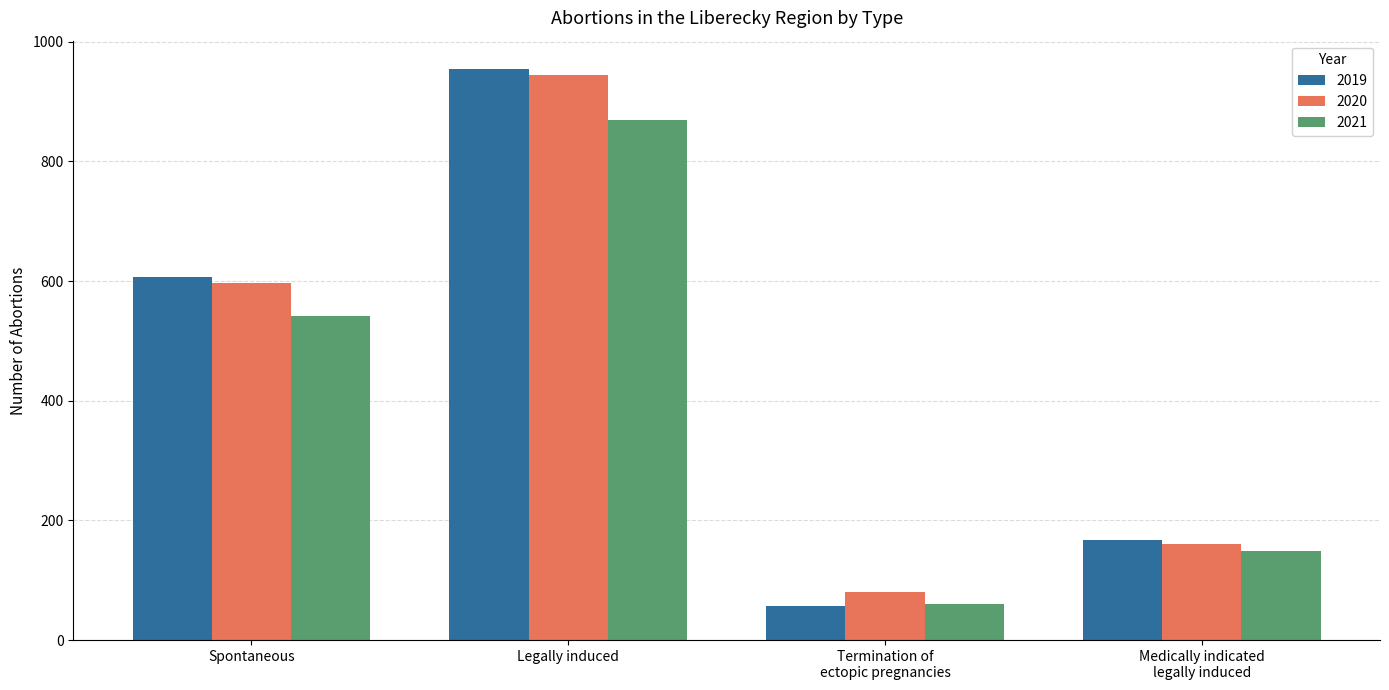

How many values in the 2020 series are below 596?

2